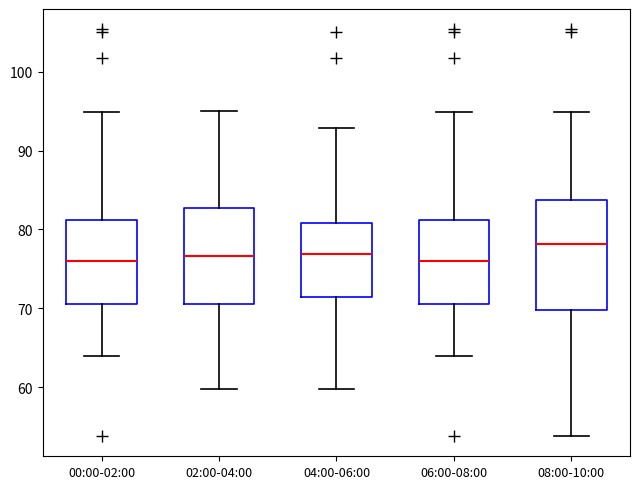

Which box's median line is the highest?

08:00-10:00